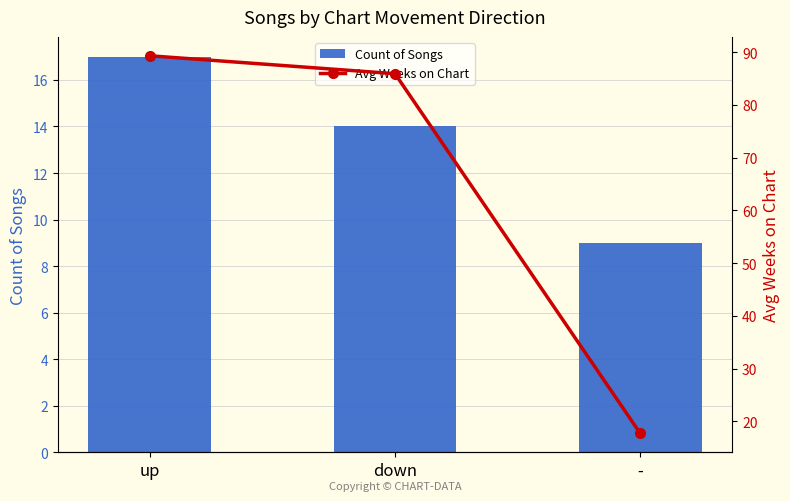

Does the chart contain any negative values?

No